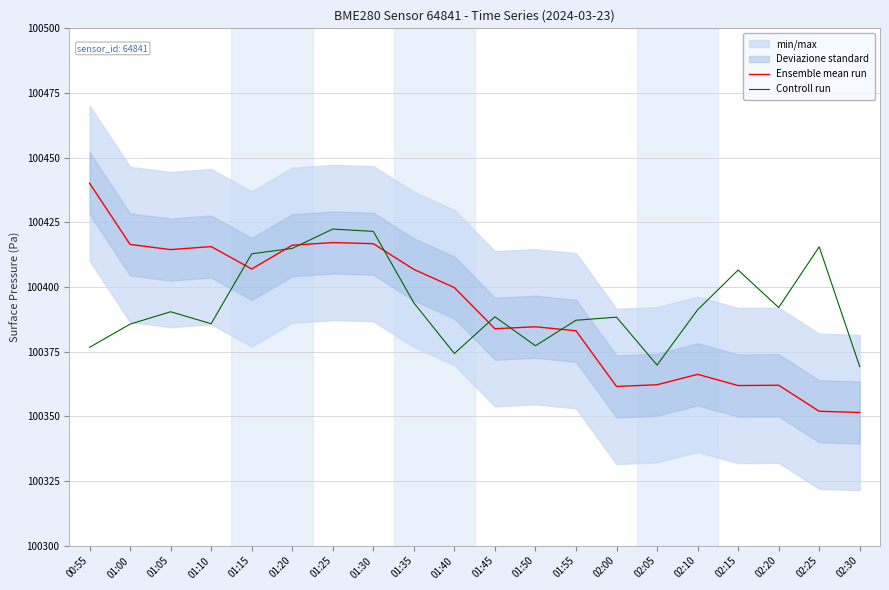

What is the difference between the maximum and minimum values in the Ensemble mean run series?

88.6